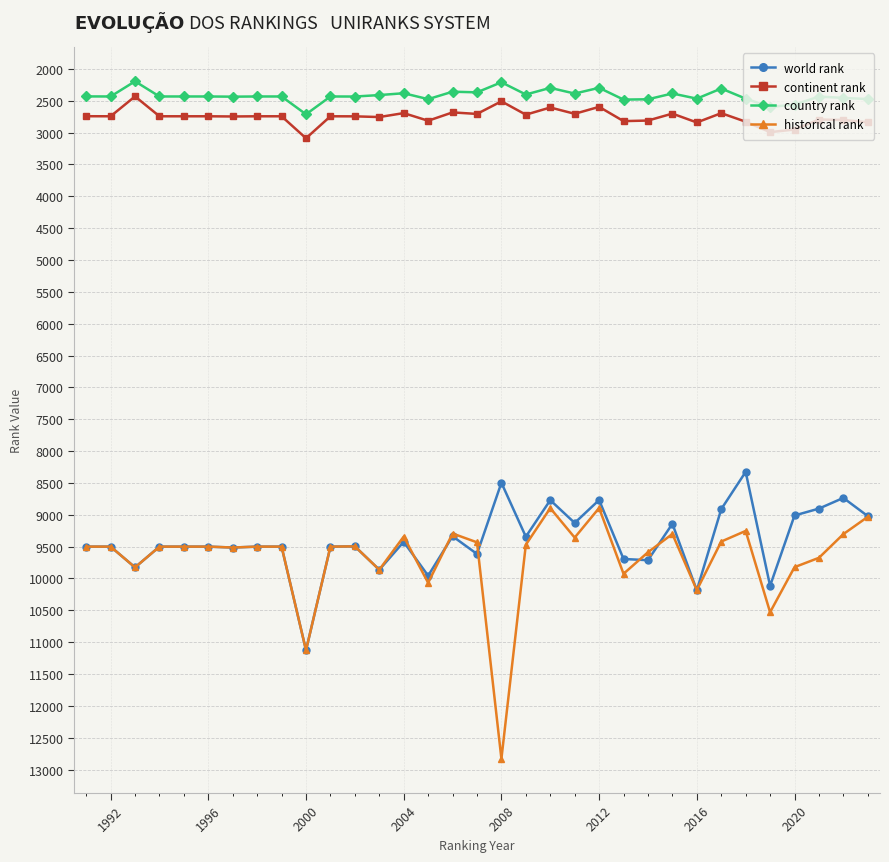

True or false: continent rank and country rank intersect in this chart.

False